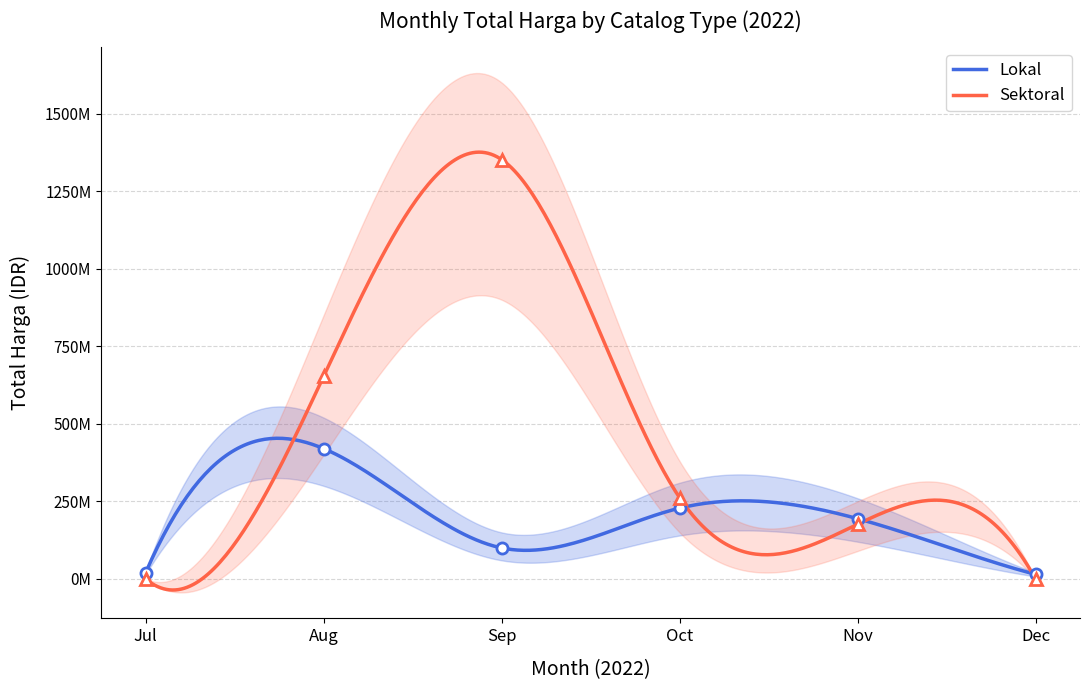

At which category does the chart reach its peak across all series?

2022-09